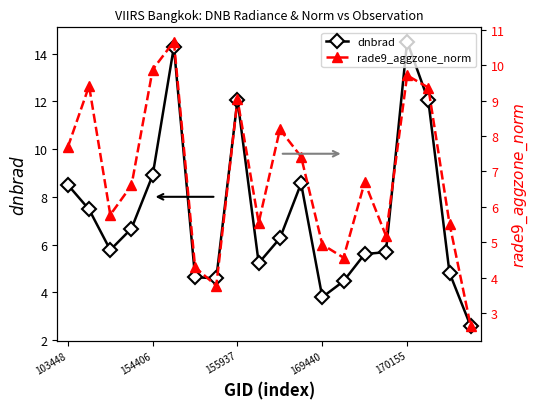

Rank the series at 18 from highest to lowest value.

rade9_aggzone_norm, dnbrad